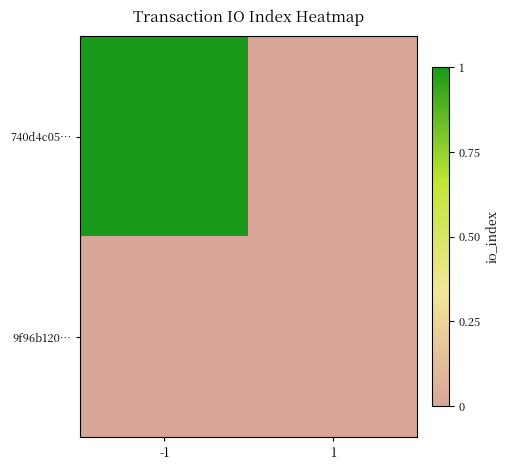

At which category is the sum across all series the highest?

-1